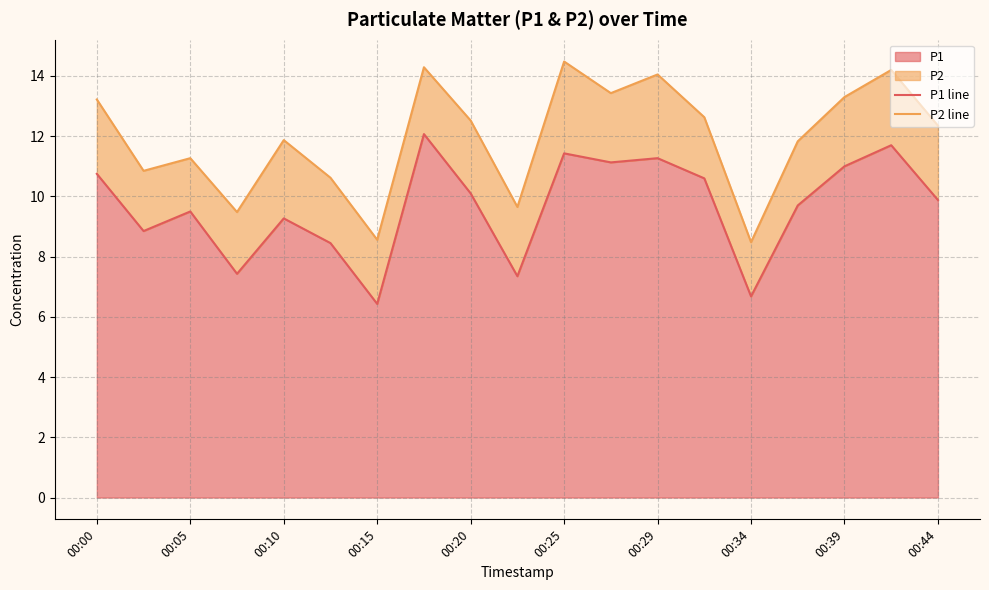

Is it true that P1 equals 10.8 at 00:00?

True